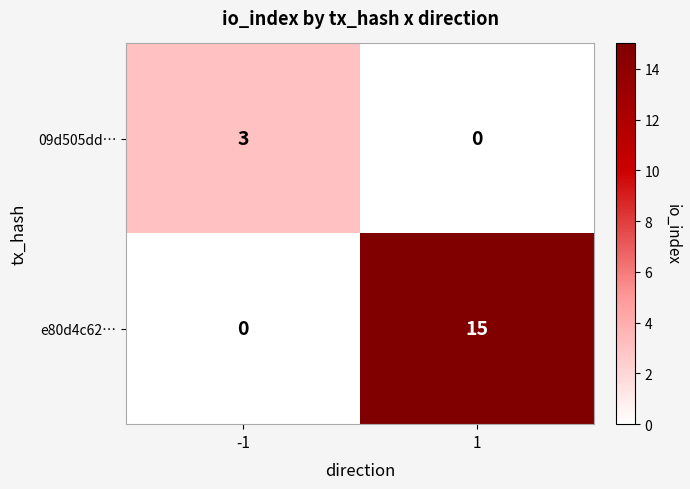

How many categories are shown in the chart?

2